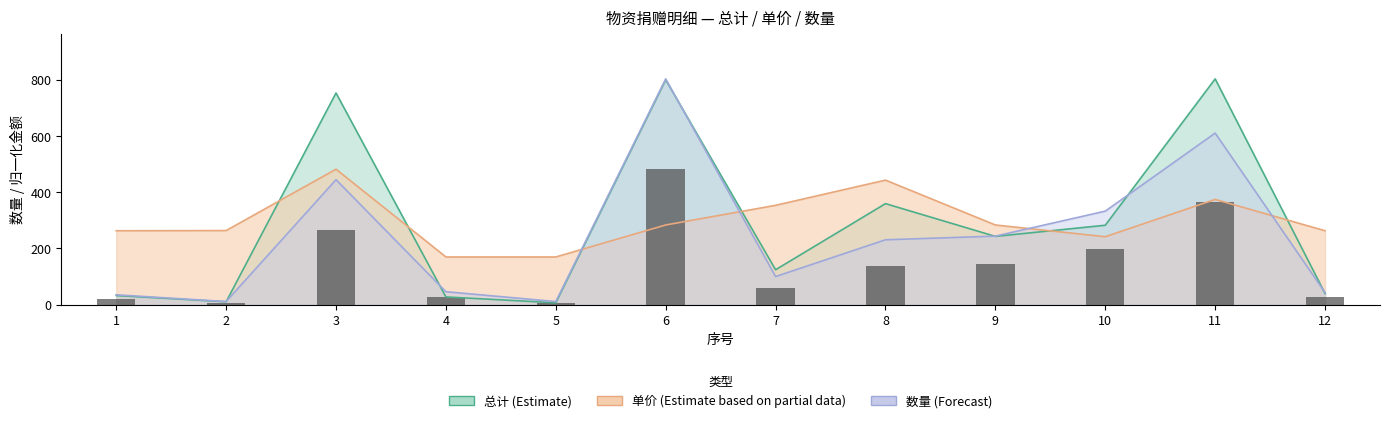

Rank the categories by value from lowest to highest.

2, 5, 1, 12, 4, 7, 8, 9, 10, 3, 11, 6